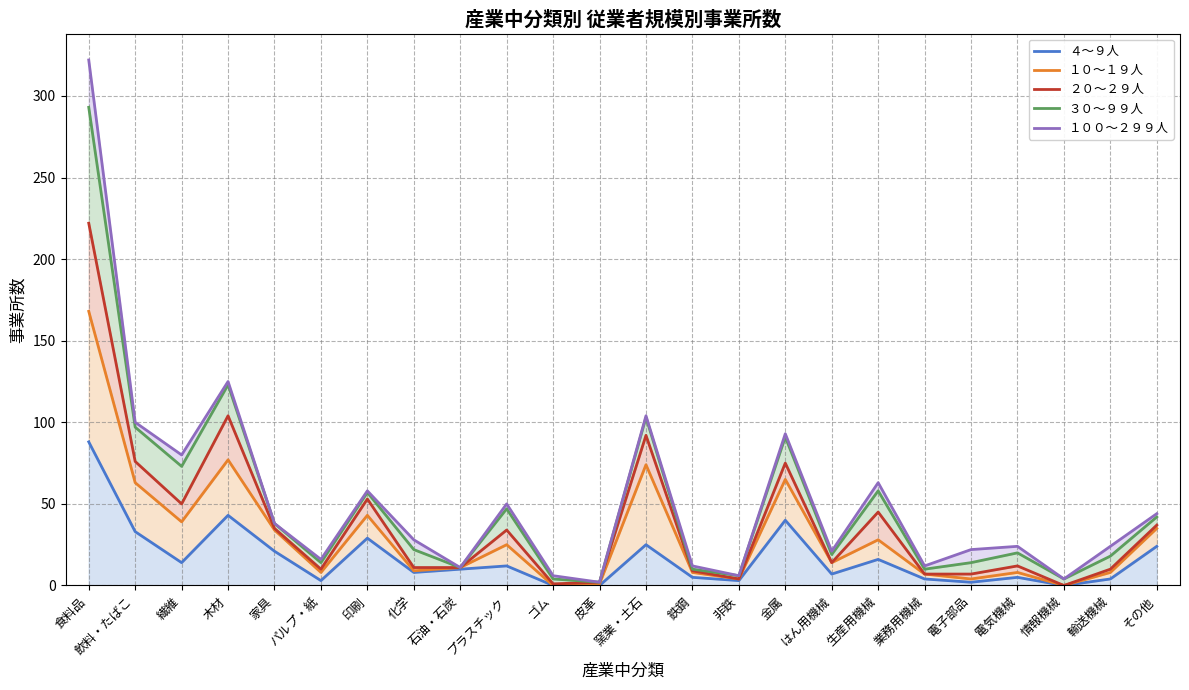

Reading right to left, transcribe all the data shown in this chart.

４～９人: その他=24	輸送機械=4	情報機械=0	電気機械=5	電子部品=2	業務用機械=4	生産用機械=16	はん用機械=7	金属=40	非鉄=3	鉄鋼=5	窯業・土石=25	皮革=0	ゴム=0	プラスチック=12	石油・石炭=10	化学=8	印刷=29	パルプ・紙=3	家具=21	木材=43	繊維=14	飲料・たばこ=33	食料品=88
１０～１９人: その他=35	輸送機械=8	情報機械=0	電気機械=8	電子部品=4	業務用機械=7	生産用機械=28	はん用機械=14	金属=65	非鉄=4	鉄鋼=8	窯業・土石=74	皮革=1	ゴム=0	プラスチック=25	石油・石炭=11	化学=9	印刷=43	パルプ・紙=8	家具=34	木材=77	繊維=39	飲料・たばこ=63	食料品=168
２０～２９人: その他=37	輸送機械=10	情報機械=0	電気機械=12	電子部品=7	業務用機械=7	生産用機械=45	はん用機械=14	金属=75	非鉄=4	鉄鋼=9	窯業・土石=92	皮革=2	ゴム=1	プラスチック=34	石油・石炭=11	化学=11	印刷=53	パルプ・紙=10	家具=35	木材=104	繊維=50	飲料・たばこ=76	食料品=222
３０～９９人: その他=42	輸送機械=18	情報機械=4	電気機械=20	電子部品=14	業務用機械=10	生産用機械=58	はん用機械=19	金属=91	非鉄=6	鉄鋼=10	窯業・土石=103	皮革=2	ゴム=4	プラスチック=47	石油・石炭=11	化学=22	印刷=57	パルプ・紙=14	家具=38	木材=123	繊維=73	飲料・たばこ=97	食料品=293
１００～２９９人: その他=44	輸送機械=24	情報機械=4	電気機械=24	電子部品=22	業務用機械=12	生産用機械=63	はん用機械=21	金属=93	非鉄=6	鉄鋼=12	窯業・土石=104	皮革=2	ゴム=6	プラスチック=50	石油・石炭=11	化学=28	印刷=58	パルプ・紙=16	家具=38	木材=125	繊維=80	飲料・たばこ=100	食料品=322